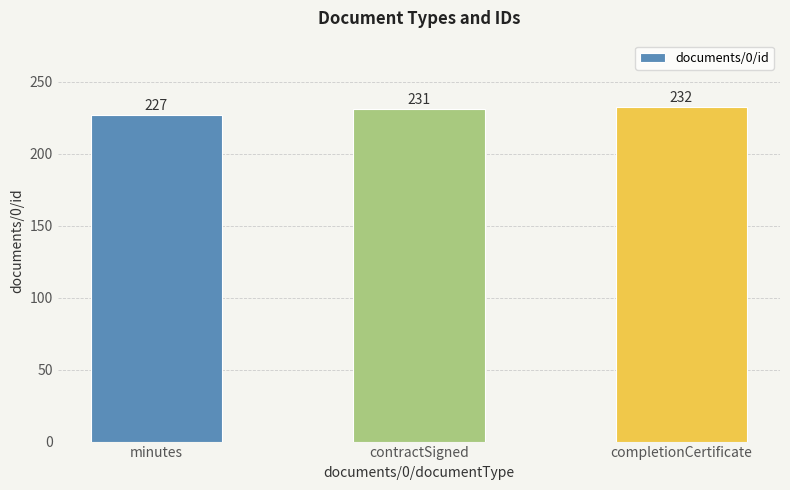

How many distinct data groups are displayed?

1